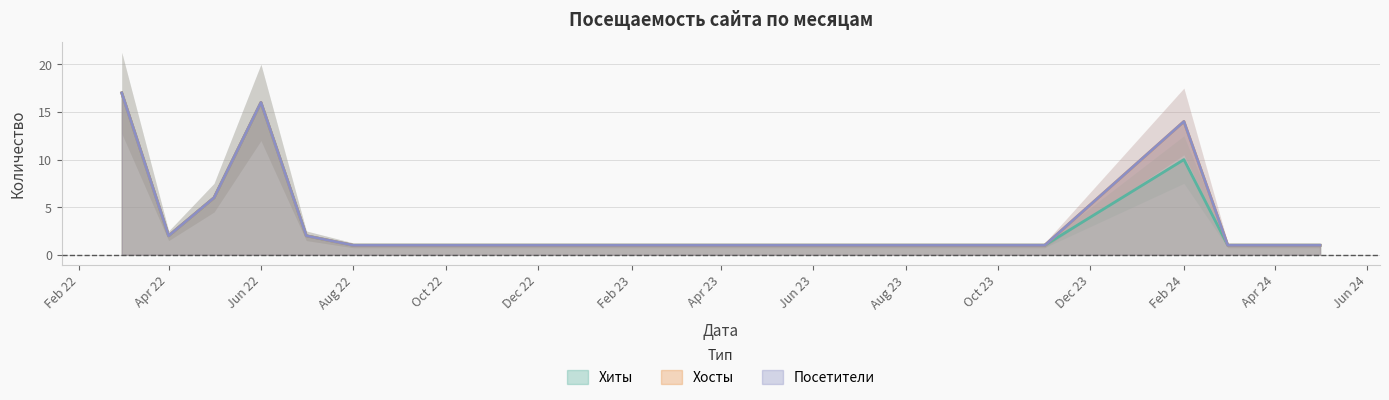

What are all the series names shown in the legend?

Хиты, Хосты, Посетители